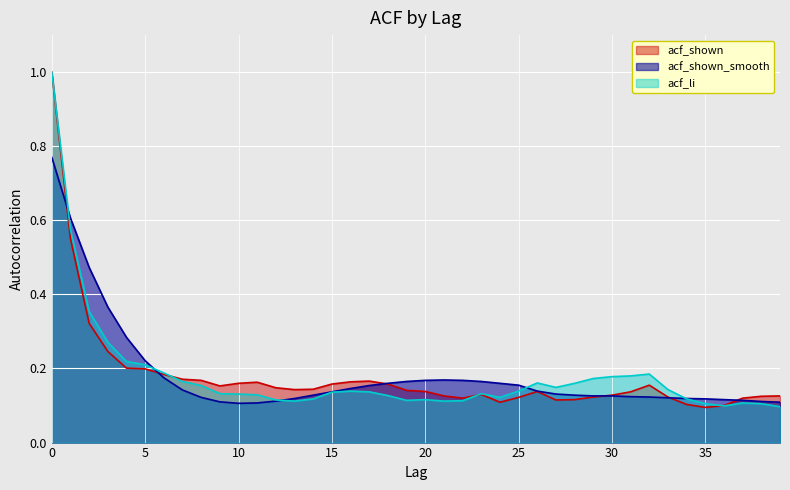

Which series changed the most between 30 and 34?

acf_li